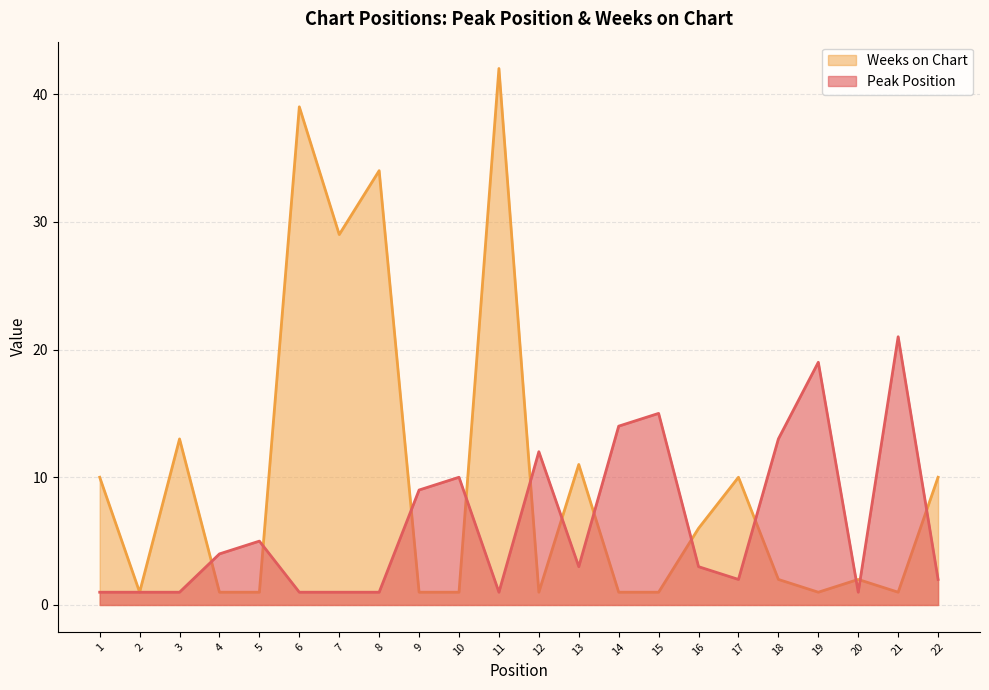

Rank the series by their maximum value, from lowest to highest.

Peak Position, Weeks on Chart